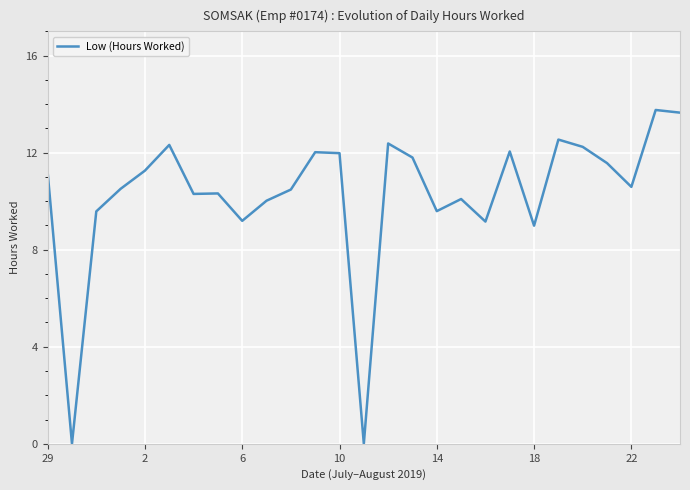

What is the sum of all values?

277.6